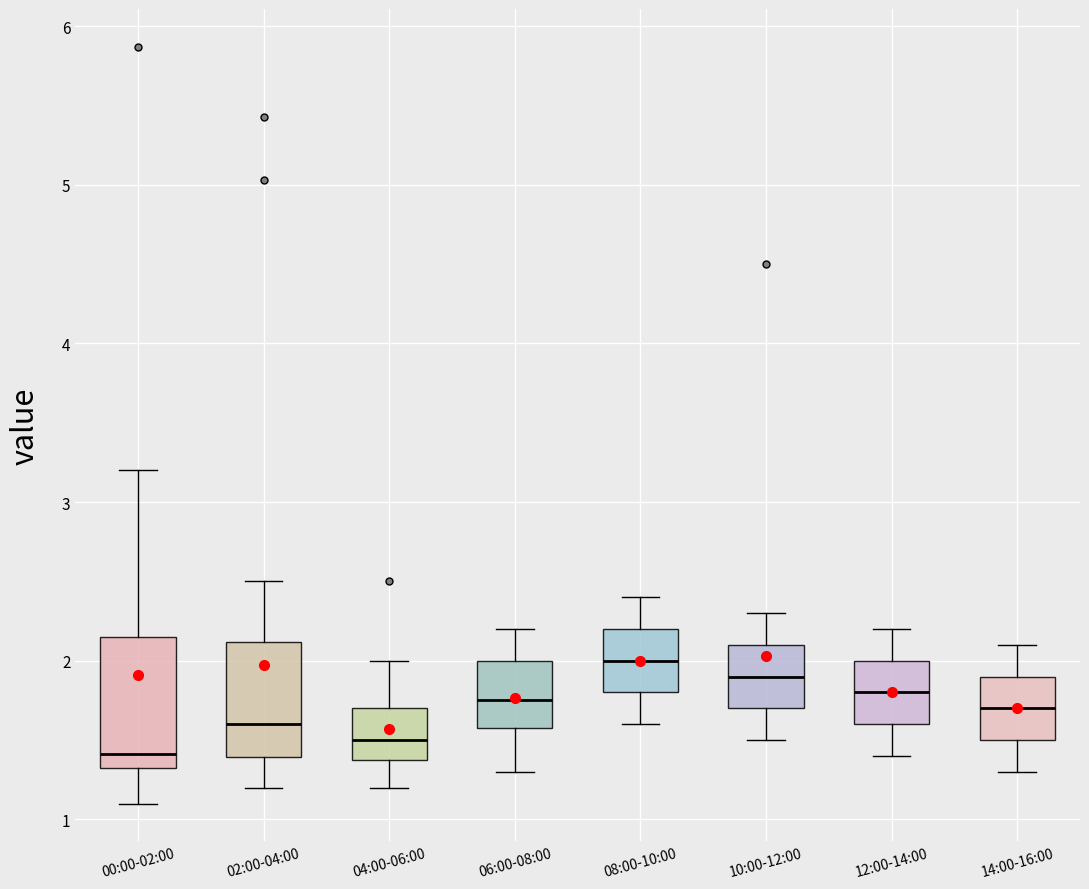

Which box's median line is the highest?

08:00-10:00